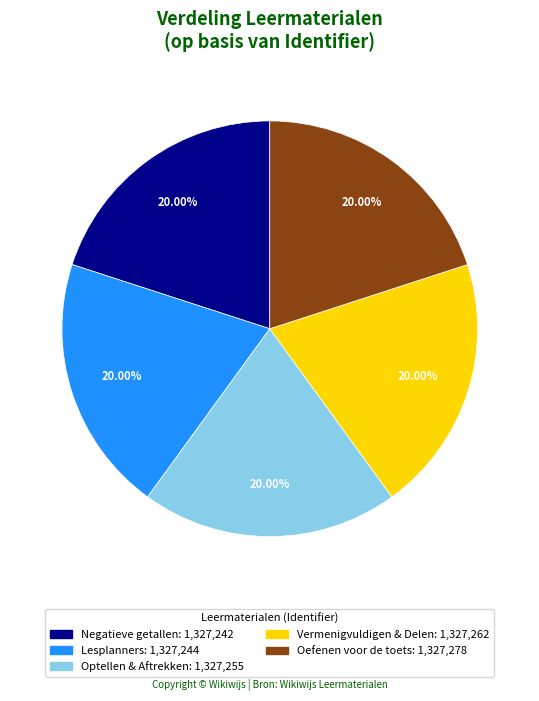

Do Lesplanners and Negatieve getallen together represent more than half of the pie?

No